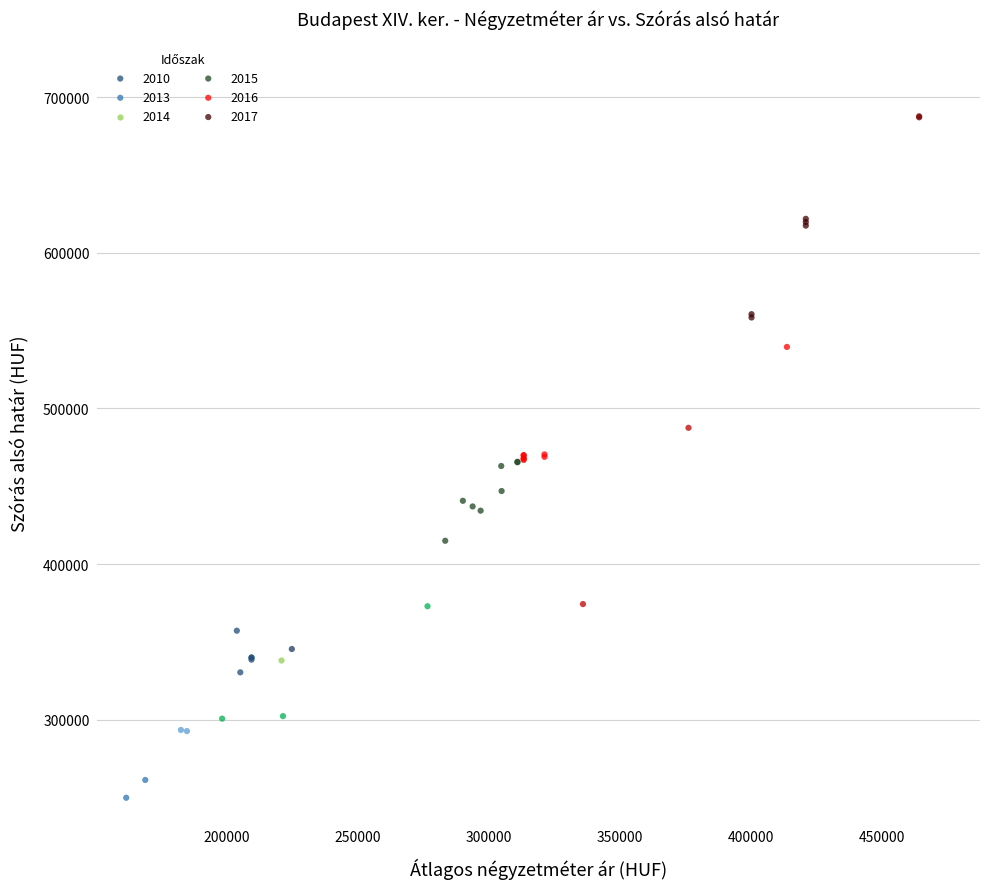

What are all the series names shown in the legend?

2010, 2013, 2014, 2015, 2016, 2017